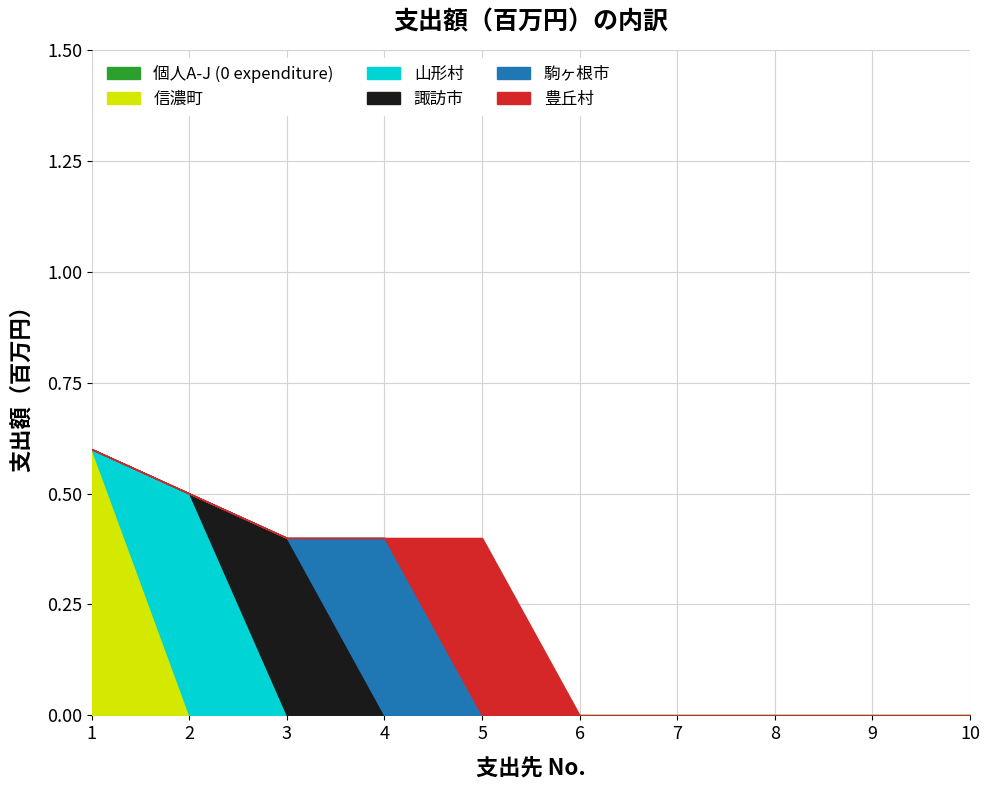

What is the sum of all 諏訪市 values?

0.4